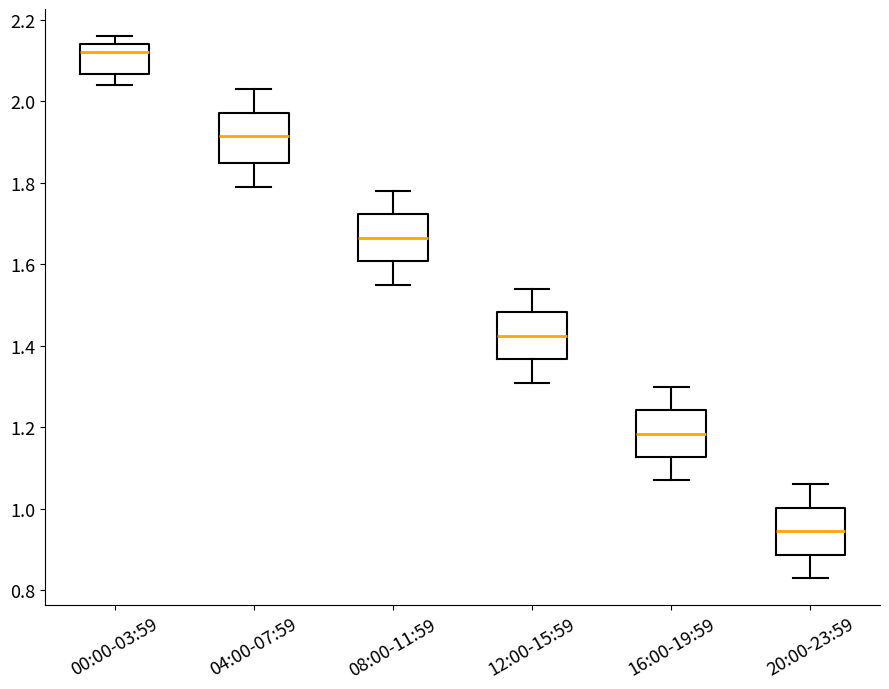

Where is the lower edge of the box for 00:00-03:59 on the y-axis? The values are not printed on the chart, so give them approximately, as read against the axis.

2.06